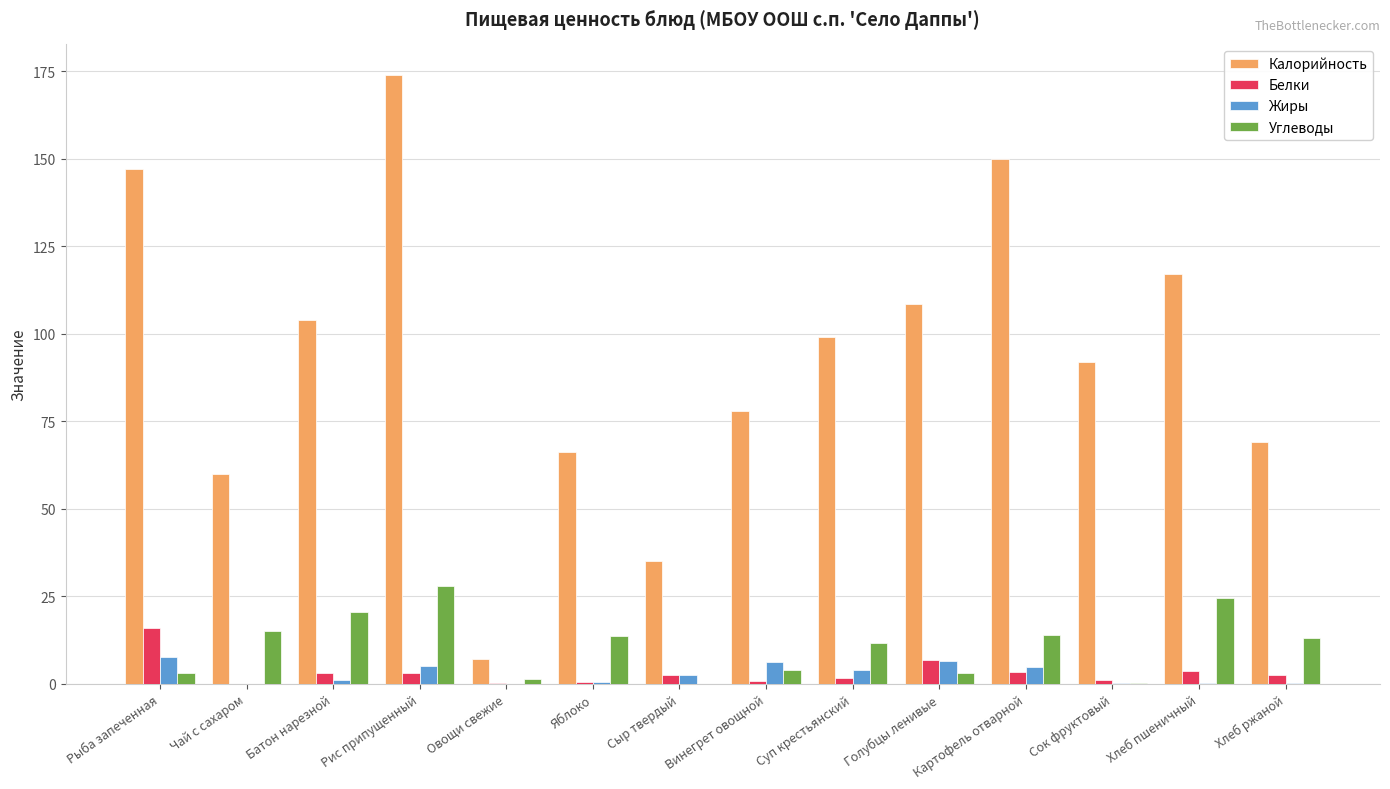

What is the sum of all Жиры values?

40.2